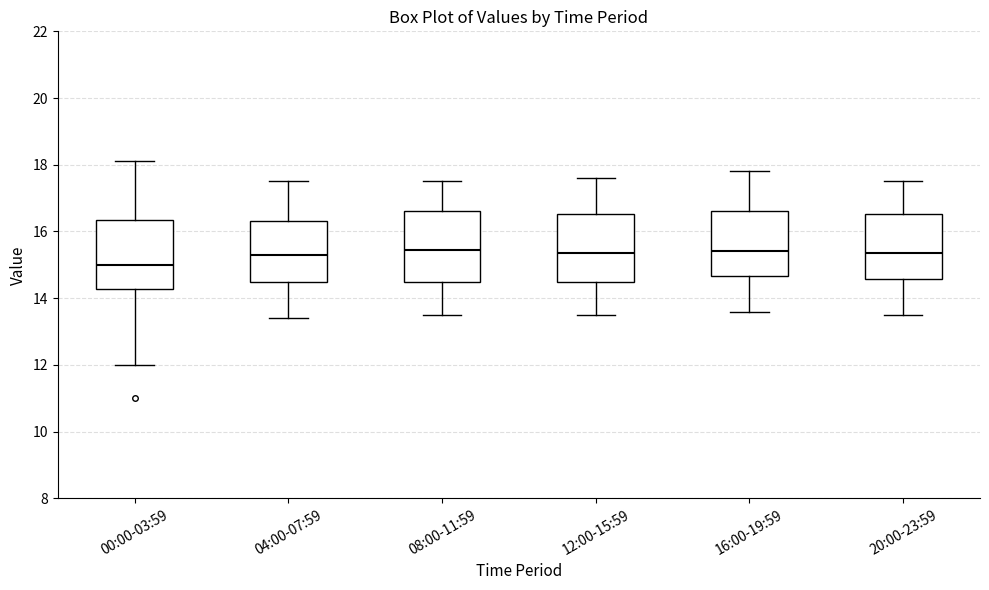

Reading left to right, read every box against the y-axis: the position of its median line, the range the box covers, and the ends of its whiskers. The values are not printed on the chart, so give them approximately, as read against the axis.

00:00-03:59: median 15.0, box 14.2 to 16.4, whiskers 12.0 to 18.2
04:00-07:59: median 15.4, box 14.4 to 16.4, whiskers 13.4 to 17.6
08:00-11:59: median 15.4, box 14.4 to 16.6, whiskers 13.6 to 17.6
12:00-15:59: median 15.4, box 14.4 to 16.6, whiskers 13.6 to 17.6
16:00-19:59: median 15.4, box 14.6 to 16.6, whiskers 13.6 to 17.8
20:00-23:59: median 15.4, box 14.6 to 16.6, whiskers 13.6 to 17.6